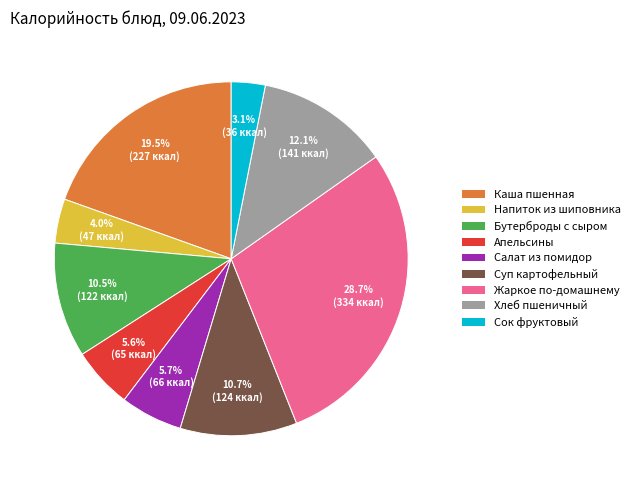

Does any single category account for the majority?

No